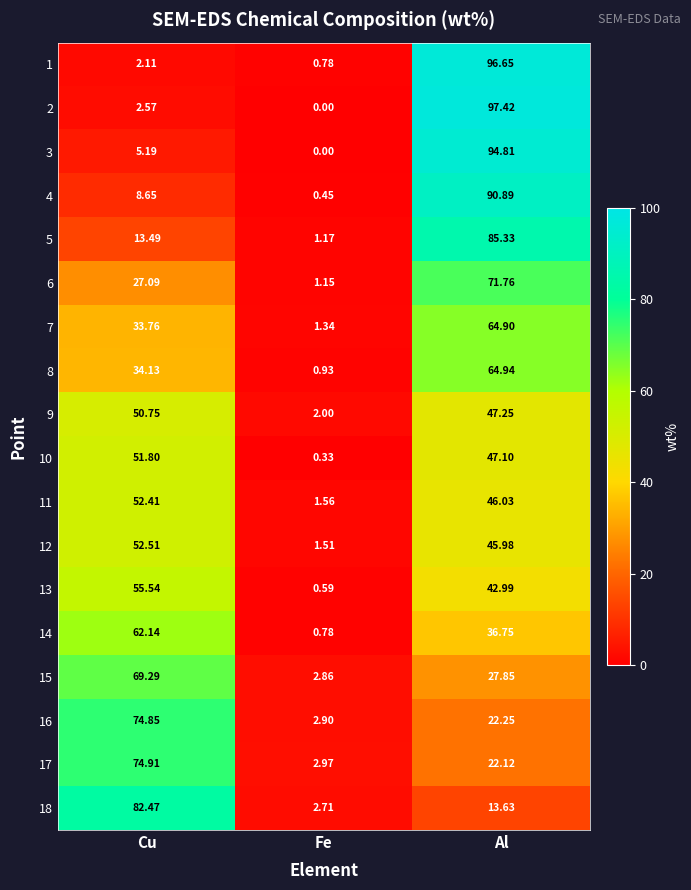

At which category does the chart reach its minimum across all series?

Fe